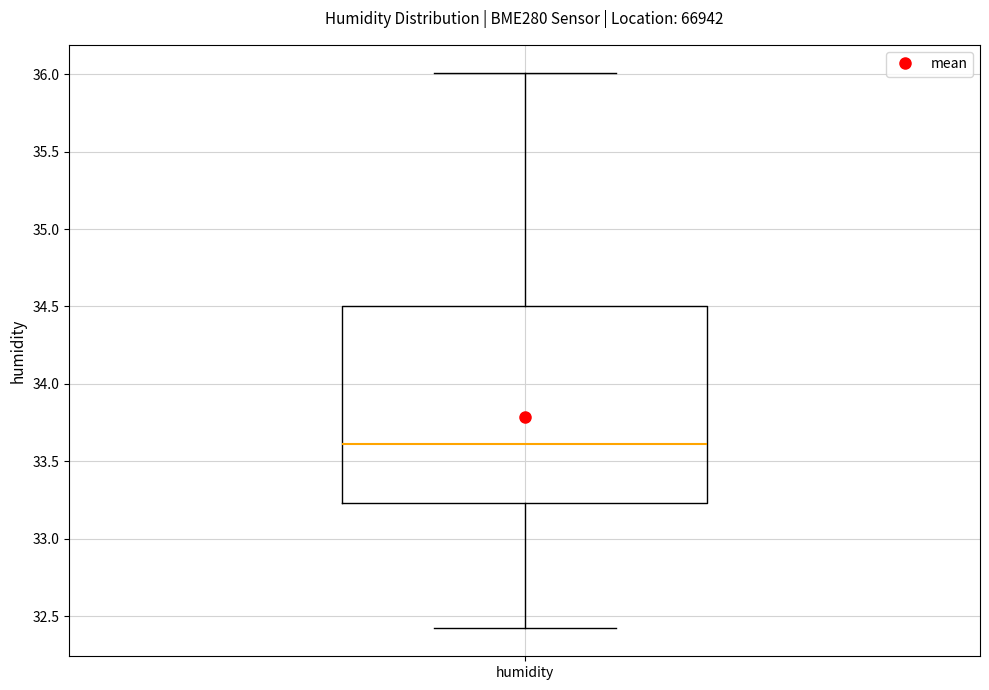

Where is the lower edge of the box for humidity on the y-axis? The values are not printed on the chart, so give them approximately, as read against the axis.

33.25